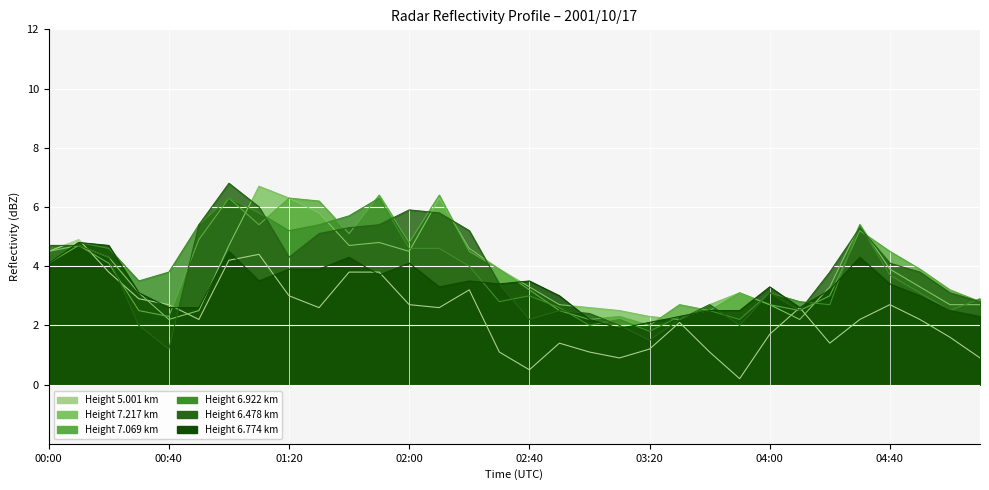

After their last crossing, which series has the higher values: 6.922 or 6.774?

6.922